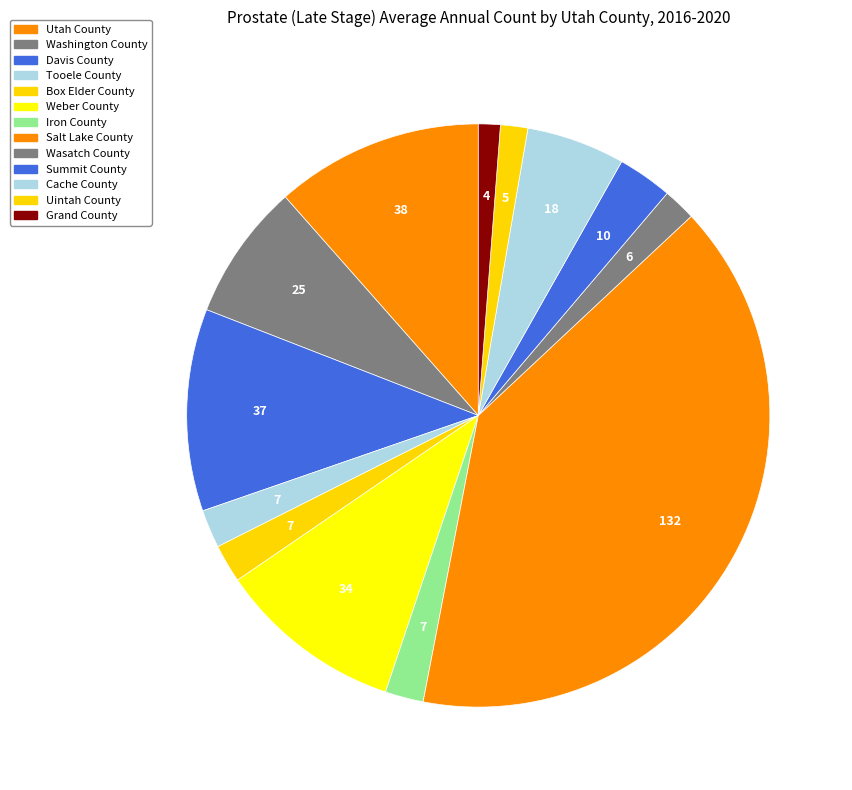

How many slices are in this pie chart?

13